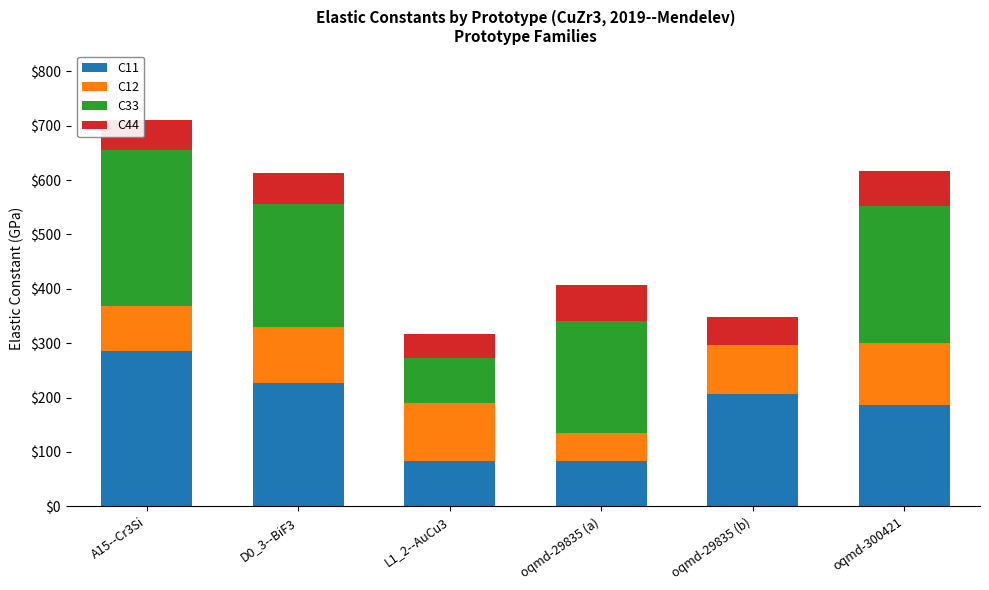

The value of C11 at oqmd-29835 (a) is 56.7. True or false?

False